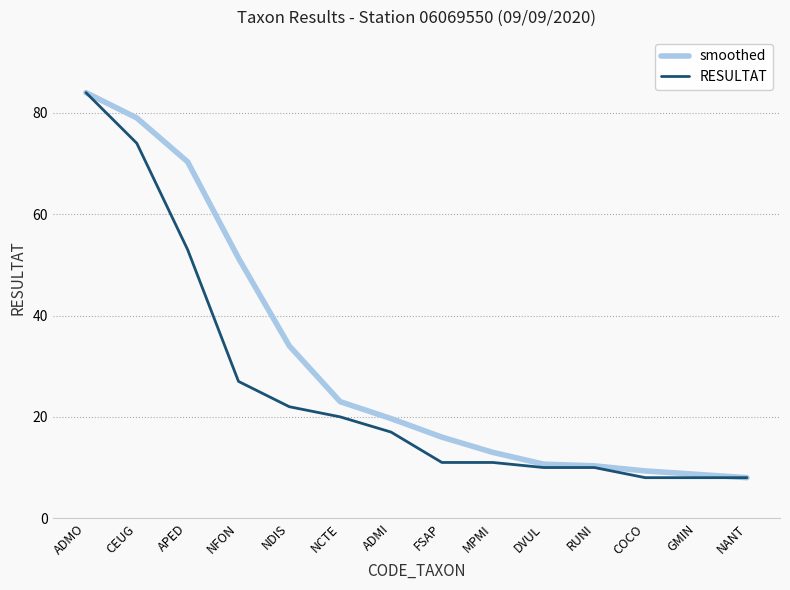

Is it true that smoothed equals 12.9 at ADMI?

False